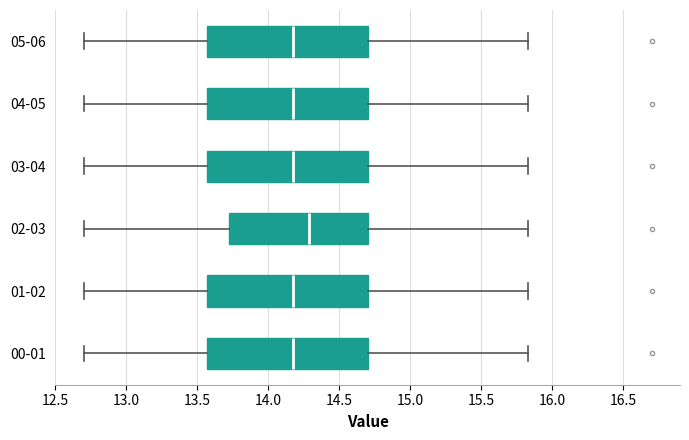

Reading bottom to top, read every box against the x-axis: the position of its median line, the range the box covers, and the ends of its whiskers. The values are not printed on the chart, so give them approximately, as read against the axis.

00-01: median 14.15, box 13.55 to 14.70, whiskers 12.70 to 15.85
01-02: median 14.15, box 13.55 to 14.70, whiskers 12.70 to 15.85
02-03: median 14.30, box 13.70 to 14.70, whiskers 12.70 to 15.85
03-04: median 14.15, box 13.55 to 14.70, whiskers 12.70 to 15.85
04-05: median 14.15, box 13.55 to 14.70, whiskers 12.70 to 15.85
05-06: median 14.15, box 13.55 to 14.70, whiskers 12.70 to 15.85